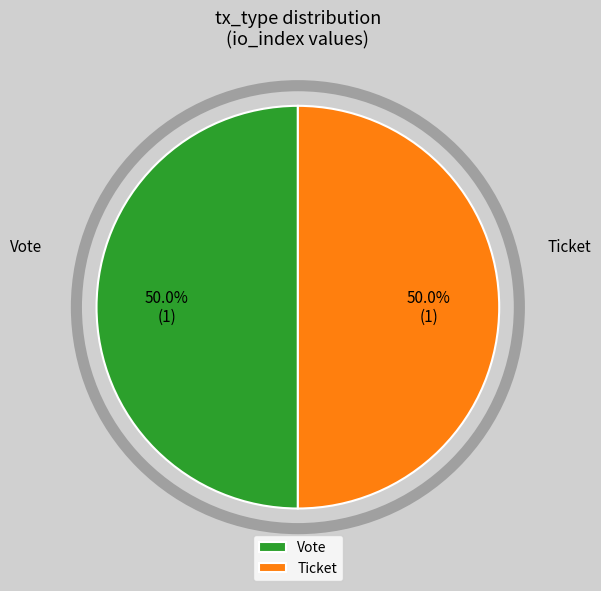

To the nearest percent, what is the difference between the largest and smallest slice percentages?

0%